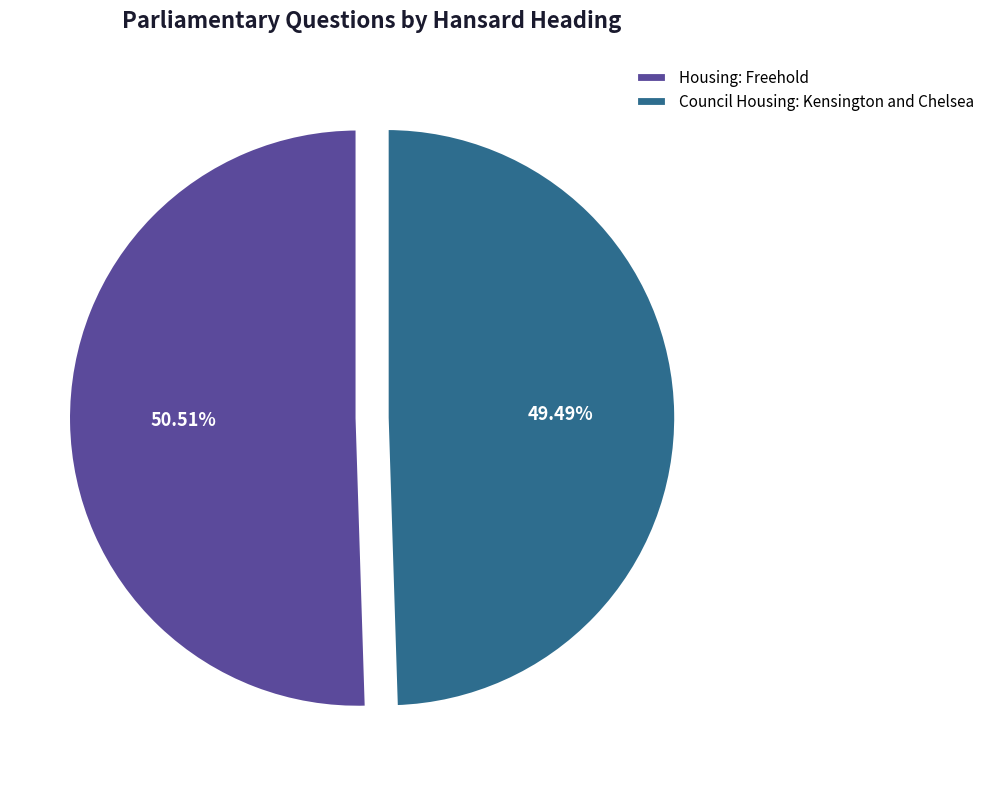

Approximately how many times larger is the value at Council Housing: Kensington and Chelsea compared to Housing: Freehold?

1.0